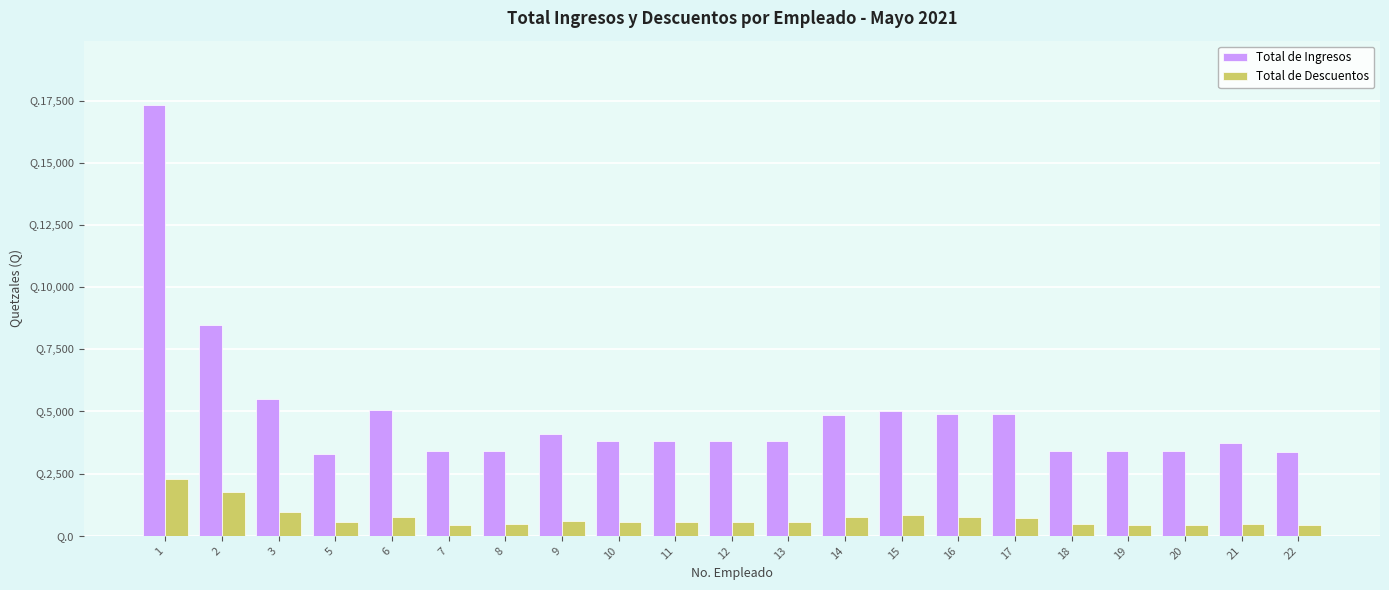

The Total de Descuentos series shows 333.8 at 18. True or false?

False